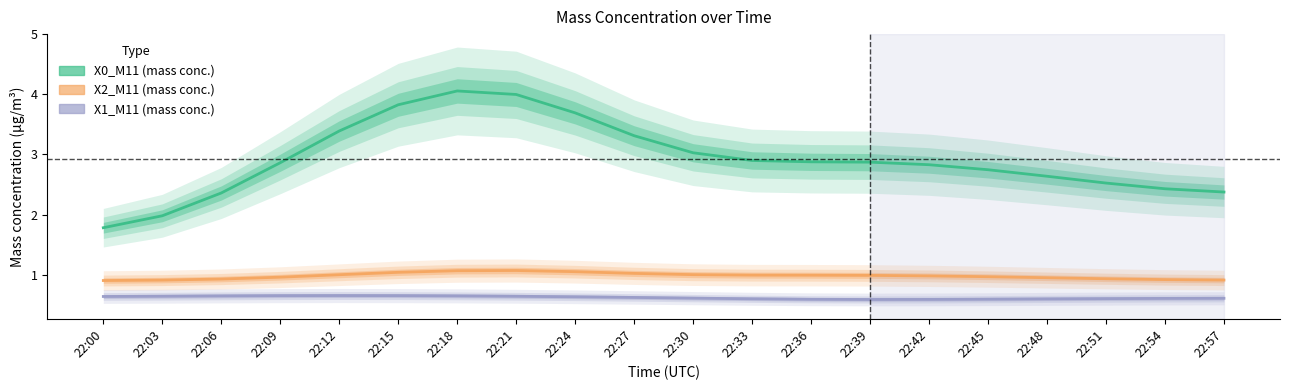

Is this an area chart (filled region under the line)?

No